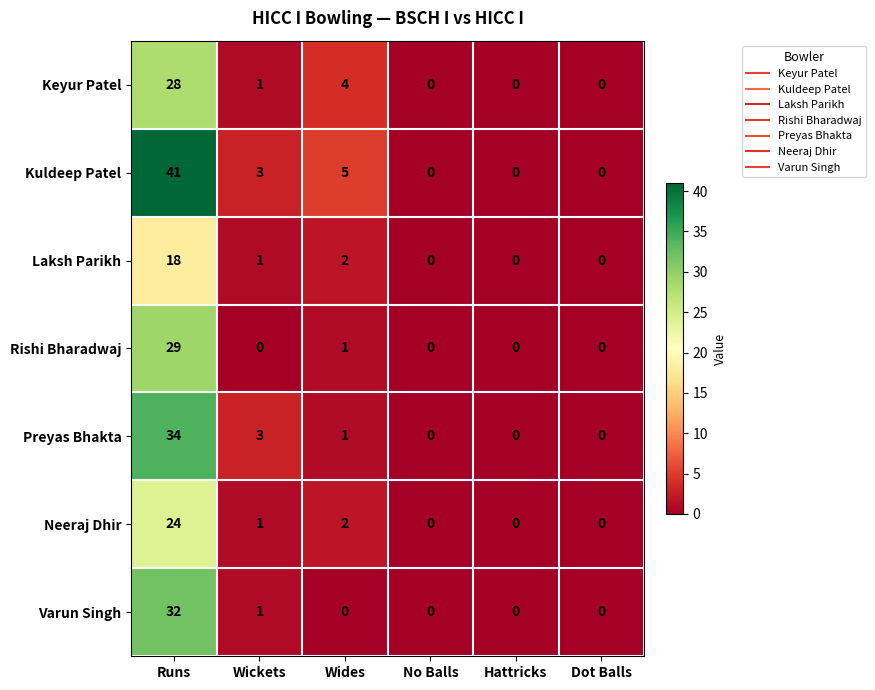

List the series in order of their peak value, lowest first.

Laksh Parikh, Neeraj Dhir, Keyur Patel, Rishi Bharadwaj, Varun Singh, Preyas Bhakta, Kuldeep Patel